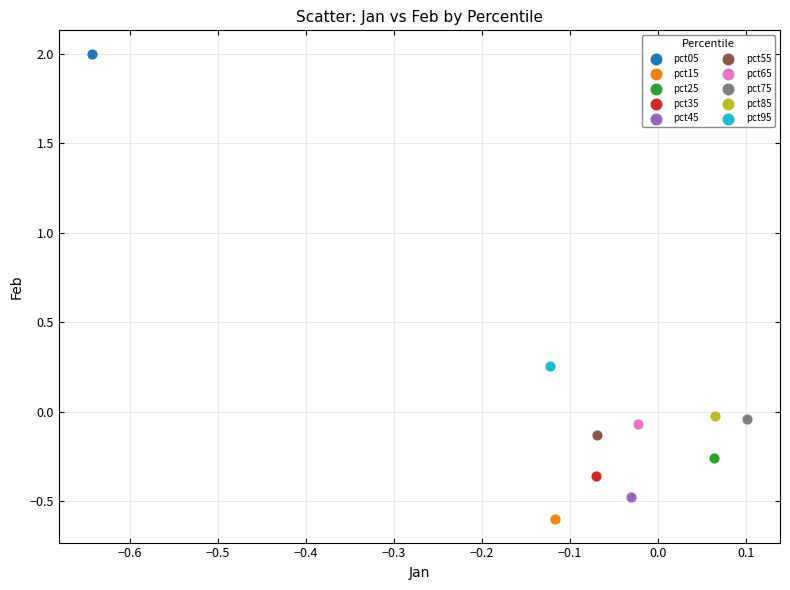

What are all the series names shown in the legend?

pct05, pct15, pct25, pct35, pct45, pct55, pct65, pct75, pct85, pct95